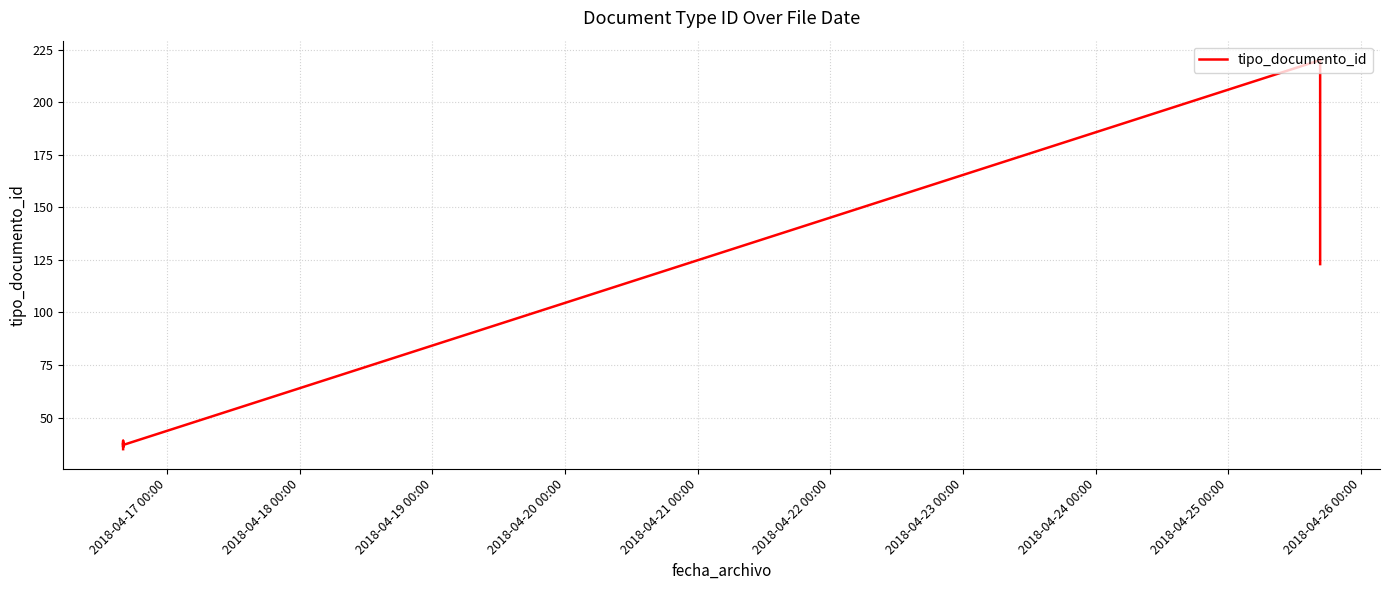

What is the difference between the maximum and second lowest values?

184